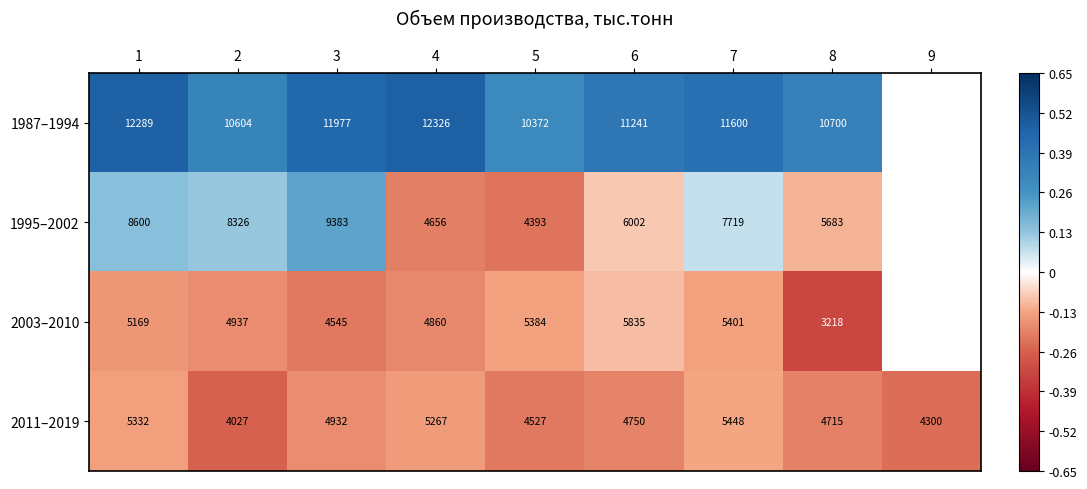

At which category is the sum across all series the highest?

1